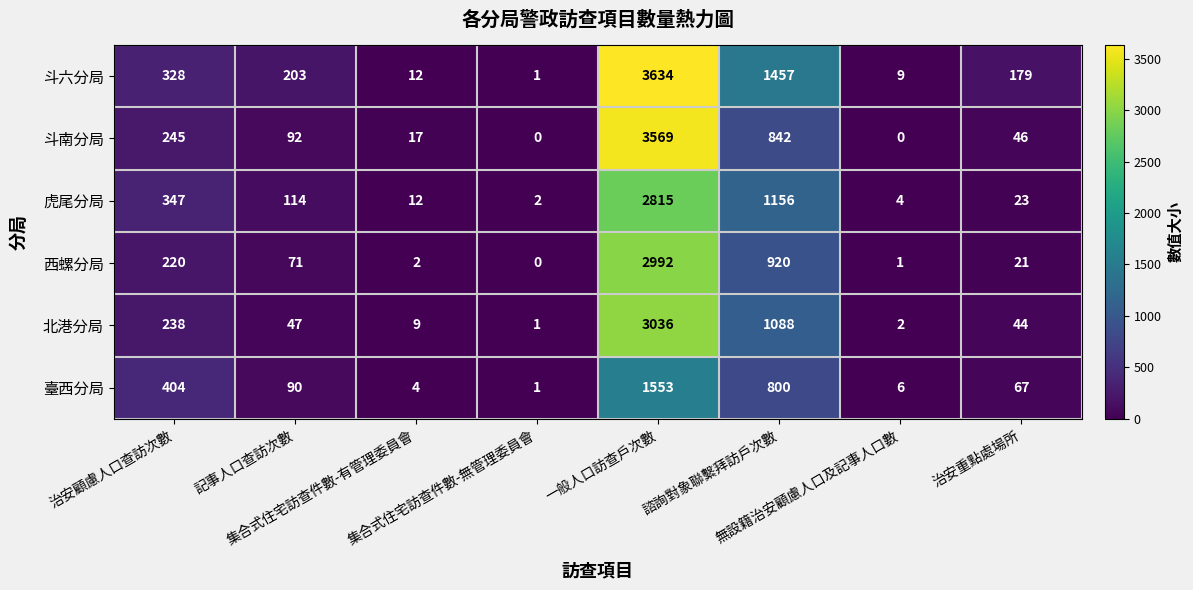

How many data points in 北港分局 are less than 47?

4